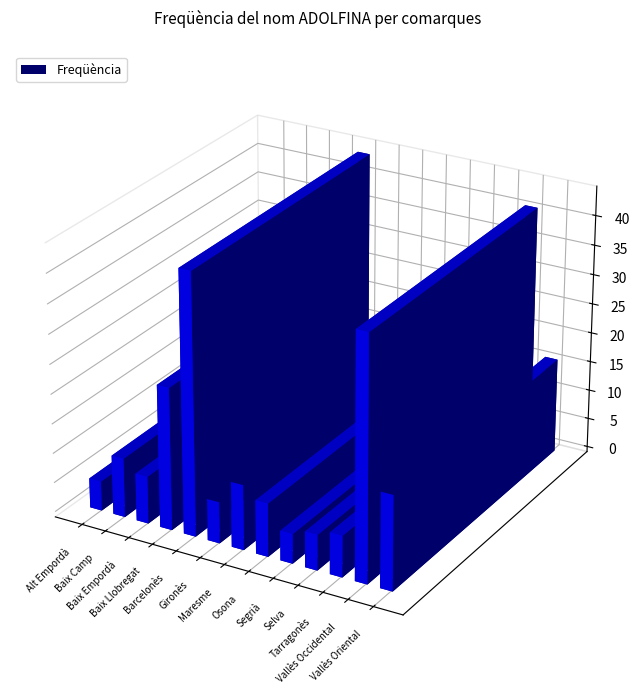

What is the average value?

15